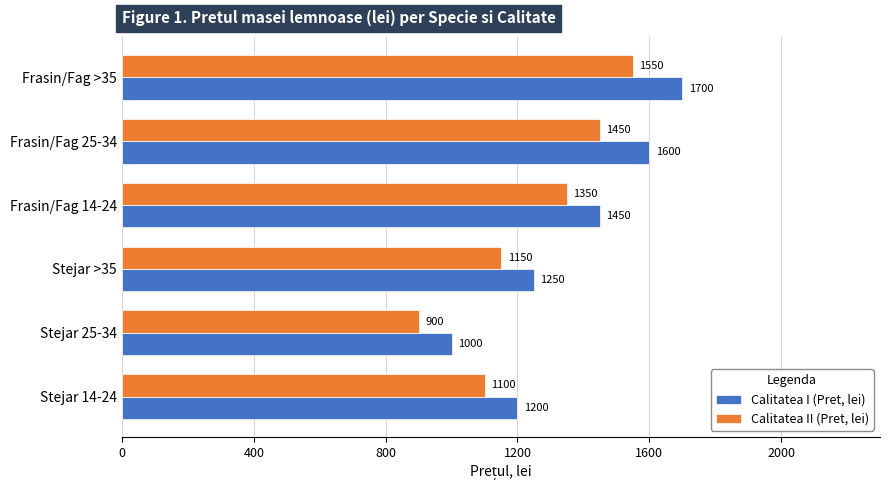

The Calitatea II (Pret, lei) series shows 378 at Stejar 25-34. True or false?

False